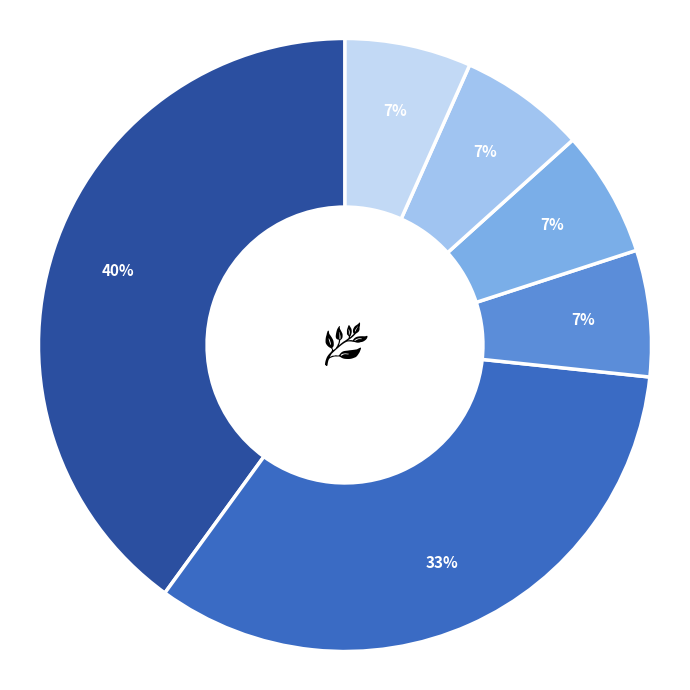

Does any single category account for the majority?

No